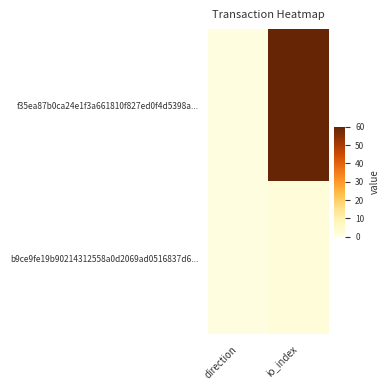

Rank the series by their average value, from highest to lowest.

f35ea87b0ca24e1f3a661810f827ed0f4d5398a..., b9ce9fe19b90214312558a0d2069ad0516837d6...